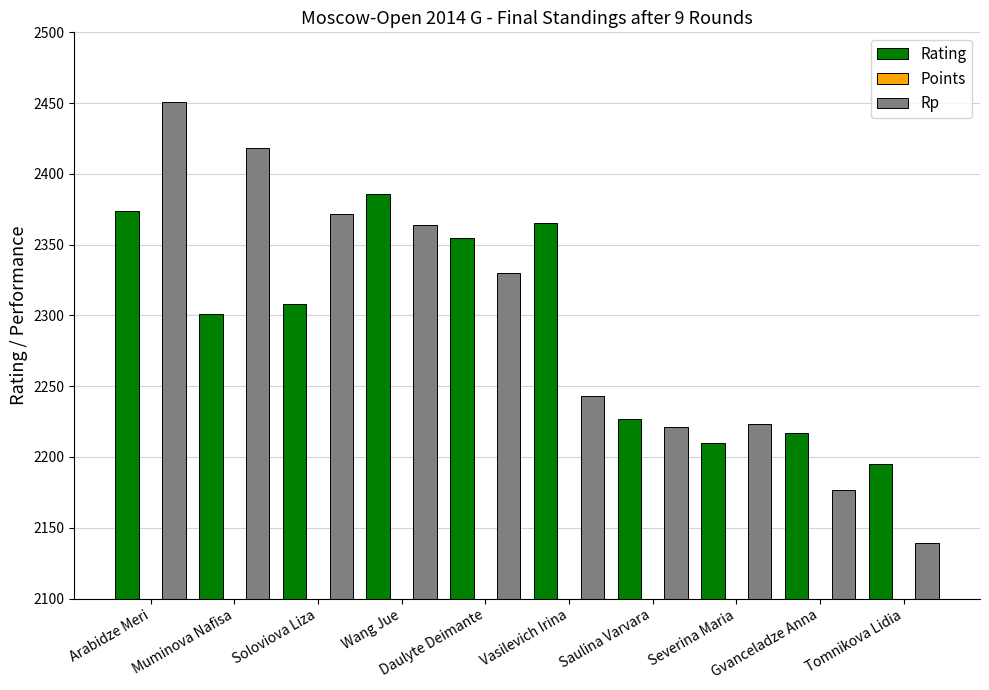

The value of Points at Soloviova Liza is 5.5. True or false?

True